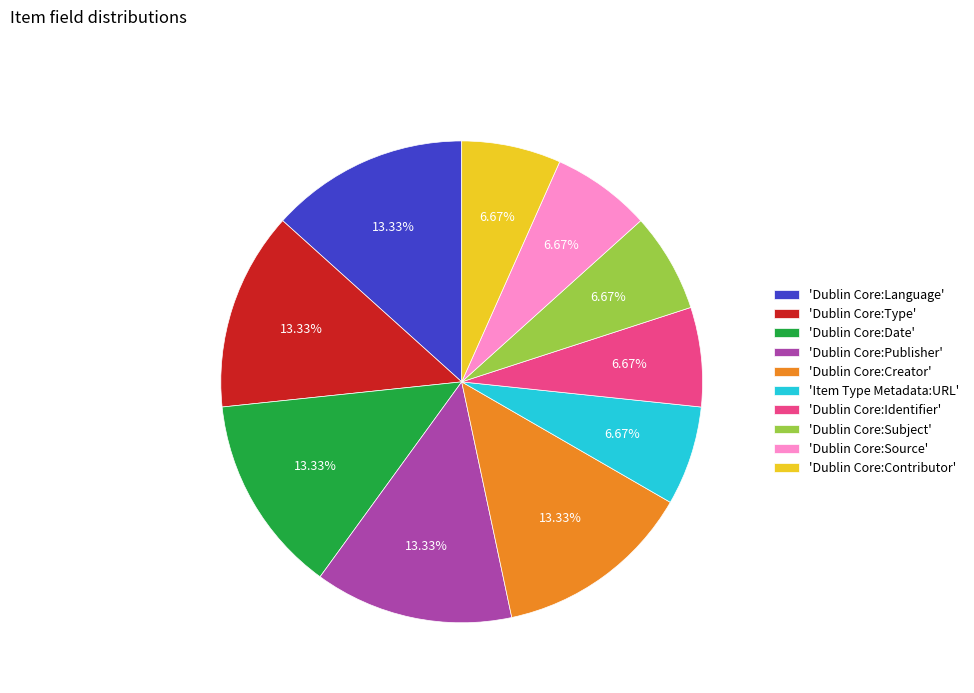

What is the ratio of the value at 'Dublin Core:Contributor' to the value at 'Dublin Core:Type'?

0.5